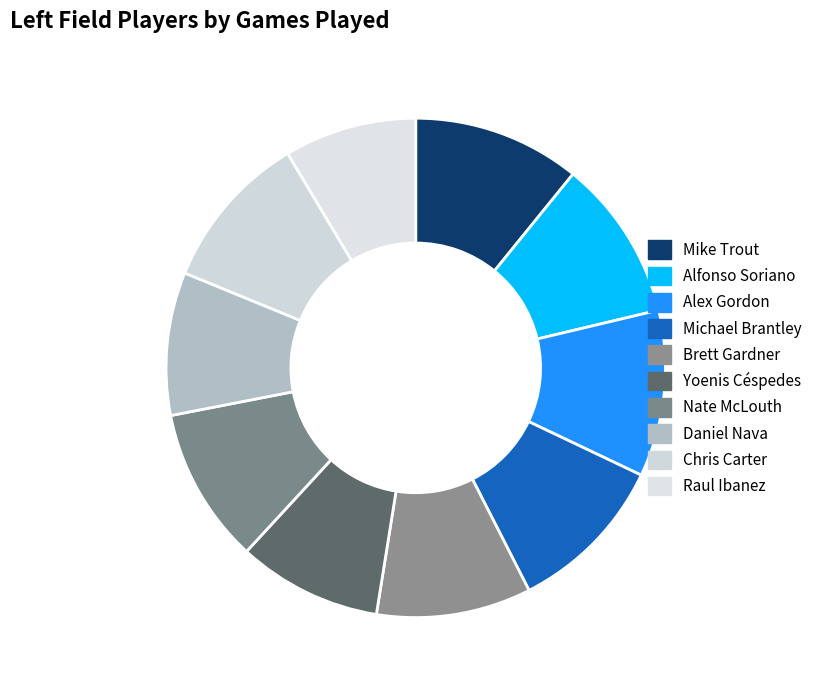

What percentage is the Michael Brantley slice, to the nearest percent?

10%